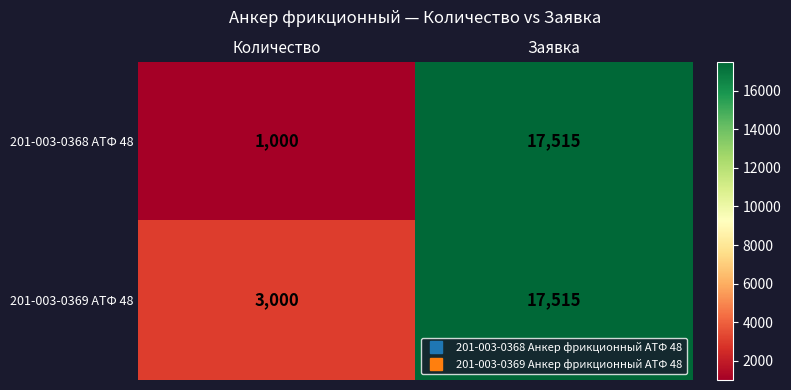

At how many categories does at least one series exceed 2119?

2